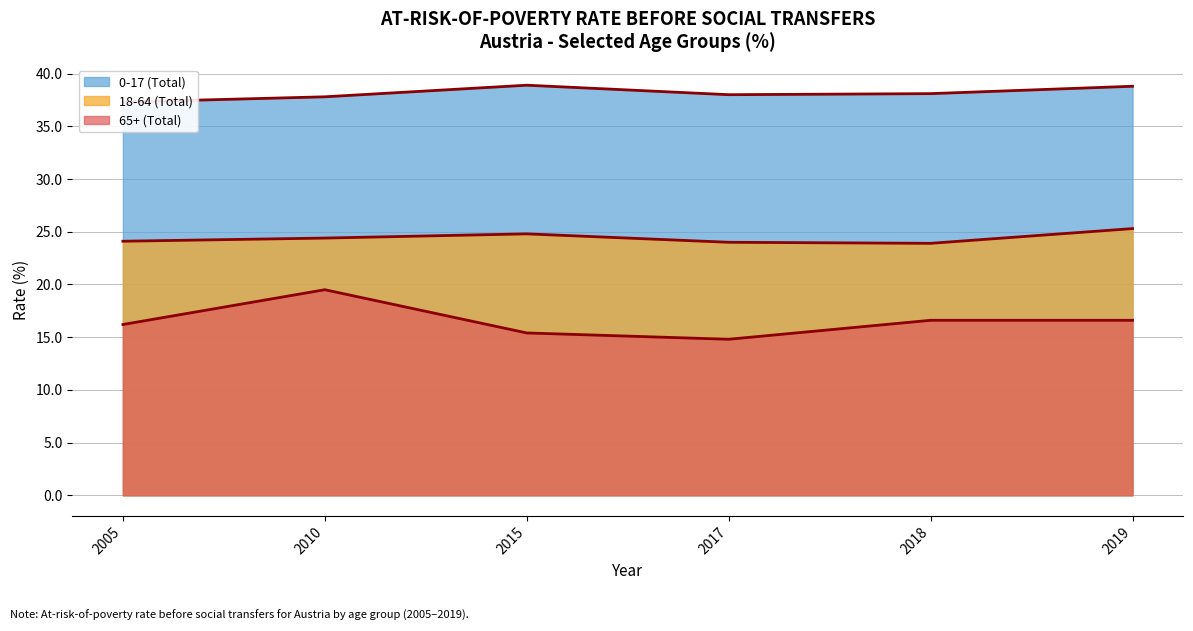

Is the value of 18-64 (Total) at 2019 greater than the value of 65+ (Total) at 2018?

Yes